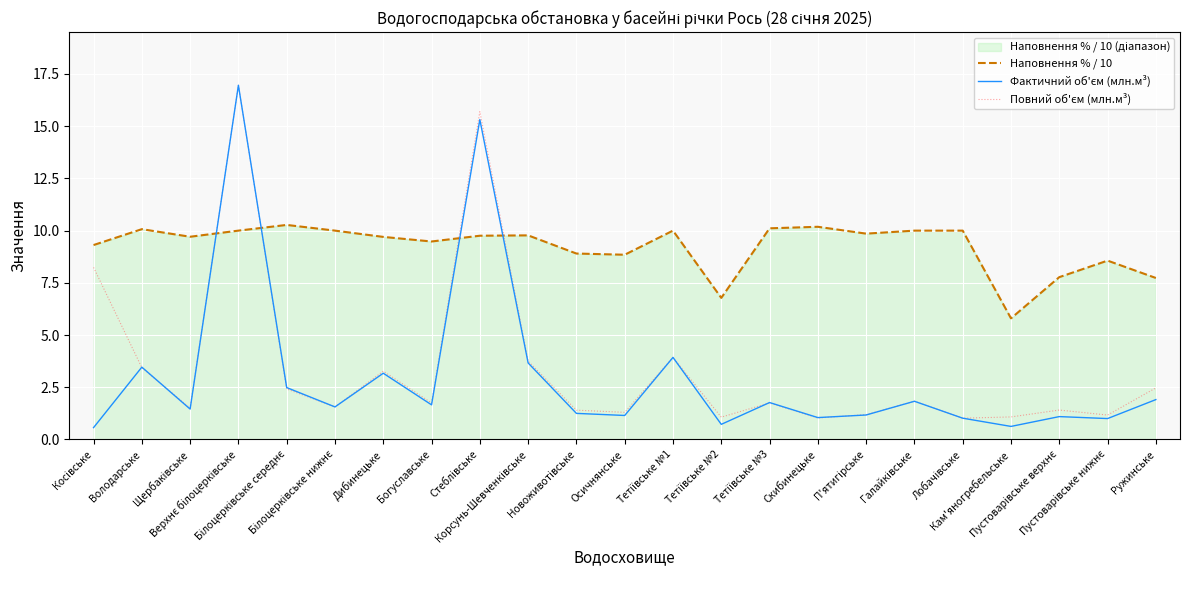

Where is Повний об'єм (млн.м³) nearest to the value 8?

Косівське